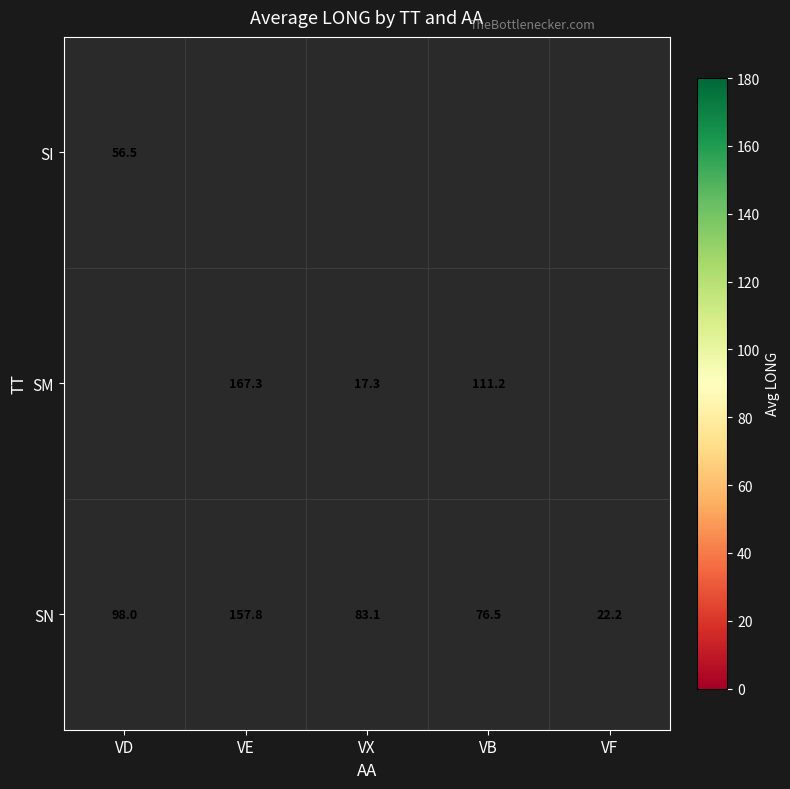

Rank the categories by SN value from lowest to highest.

VF, VB, VX, VD, VE